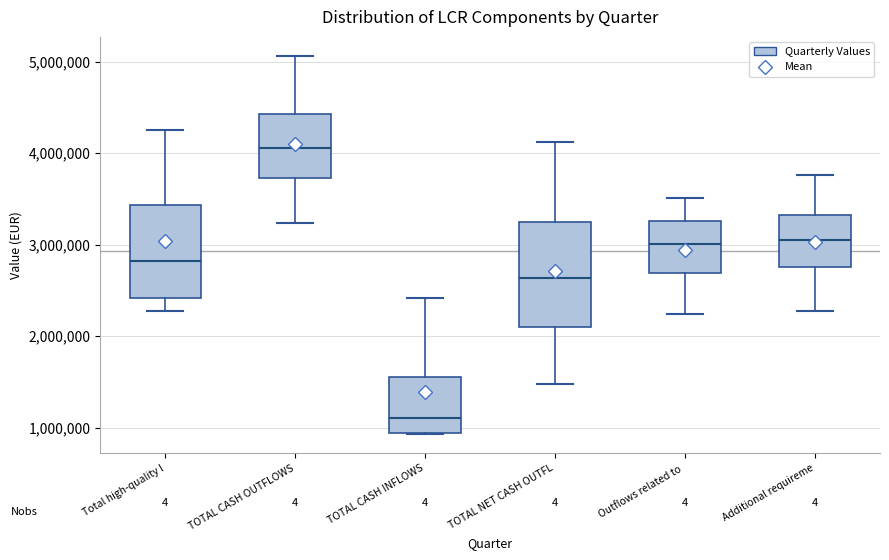

Reading left to right, read every box against the y-axis: the position of its median line, the range the box covers, and the ends of its whiskers. The values are not printed on the chart, so give them approximately, as read against the axis.

Total high-quality l: median 2800000, box 2400000 to 3400000, whiskers 2300000 to 4200000
TOTAL CASH OUTFLOWS: median 4100000, box 3700000 to 4400000, whiskers 3200000 to 5100000
TOTAL CASH INFLOWS: median 1100000, box 900000 to 1500000, whiskers 900000 to 2400000
TOTAL NET CASH OUTFL: median 2600000, box 2100000 to 3300000, whiskers 1500000 to 4100000
Outflows related to: median 3000000, box 2700000 to 3300000, whiskers 2200000 to 3500000
Additional requireme: median 3000000, box 2800000 to 3300000, whiskers 2300000 to 3800000